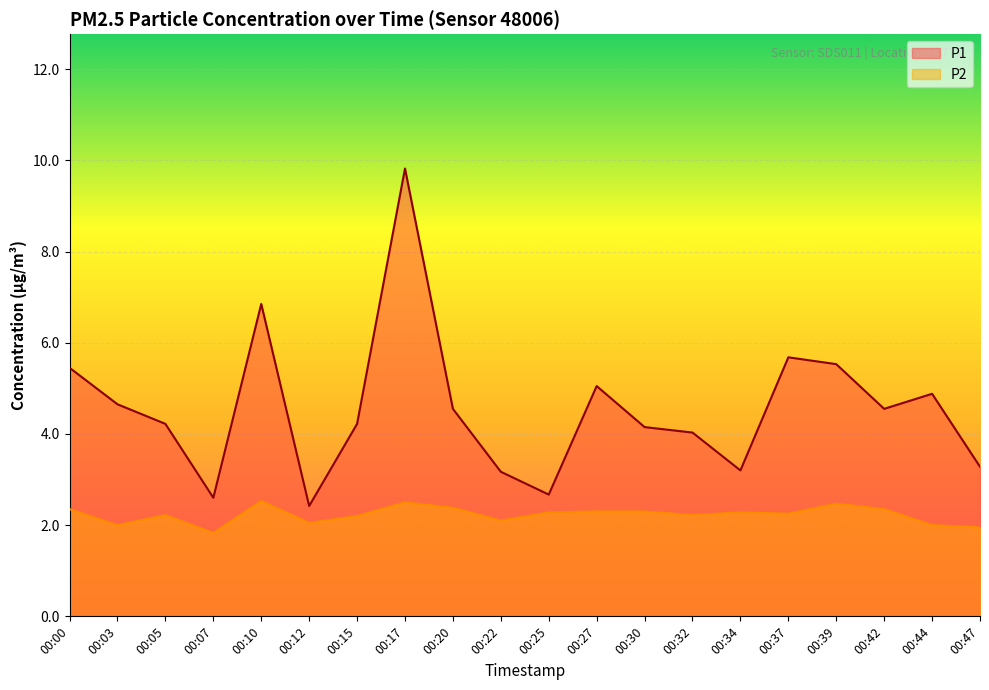

Which series has the largest range (max minus min)?

P1